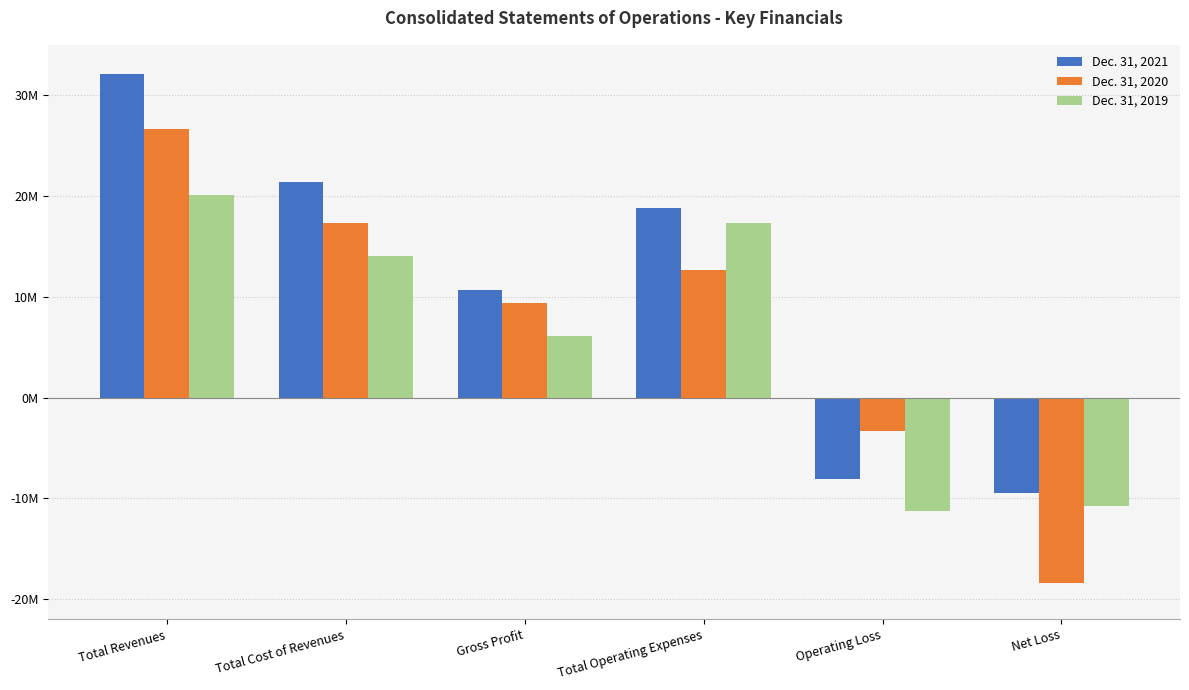

Are the bars grouped side by side (vs. stacked)?

Yes